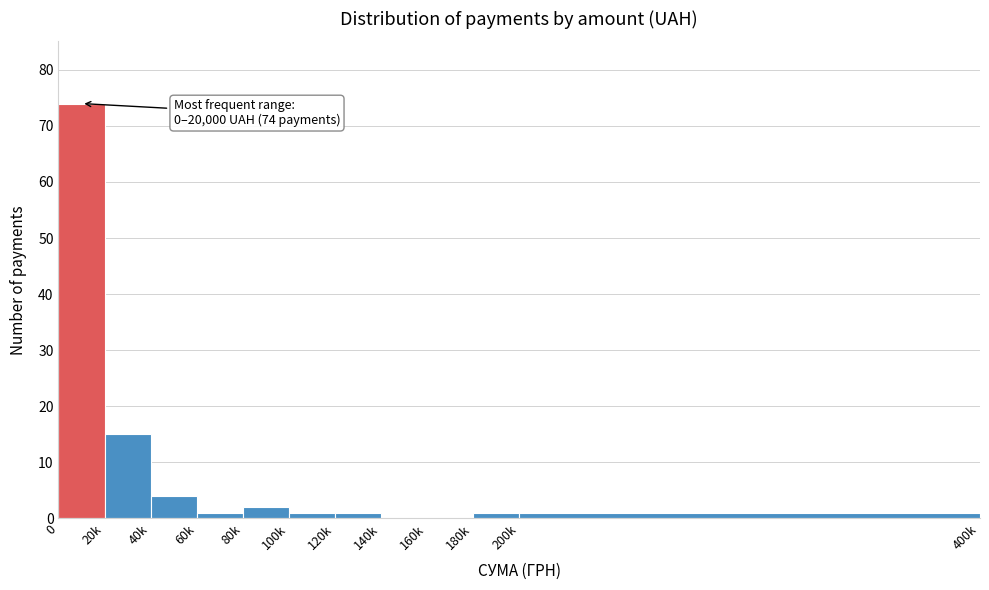

Reading right to left, list all the values displayed in this chart.

200k=1	180k=1	160k=0	140k=0	120k=1	100k=1	80k=2	60k=1	40k=4	20k=15	0=74